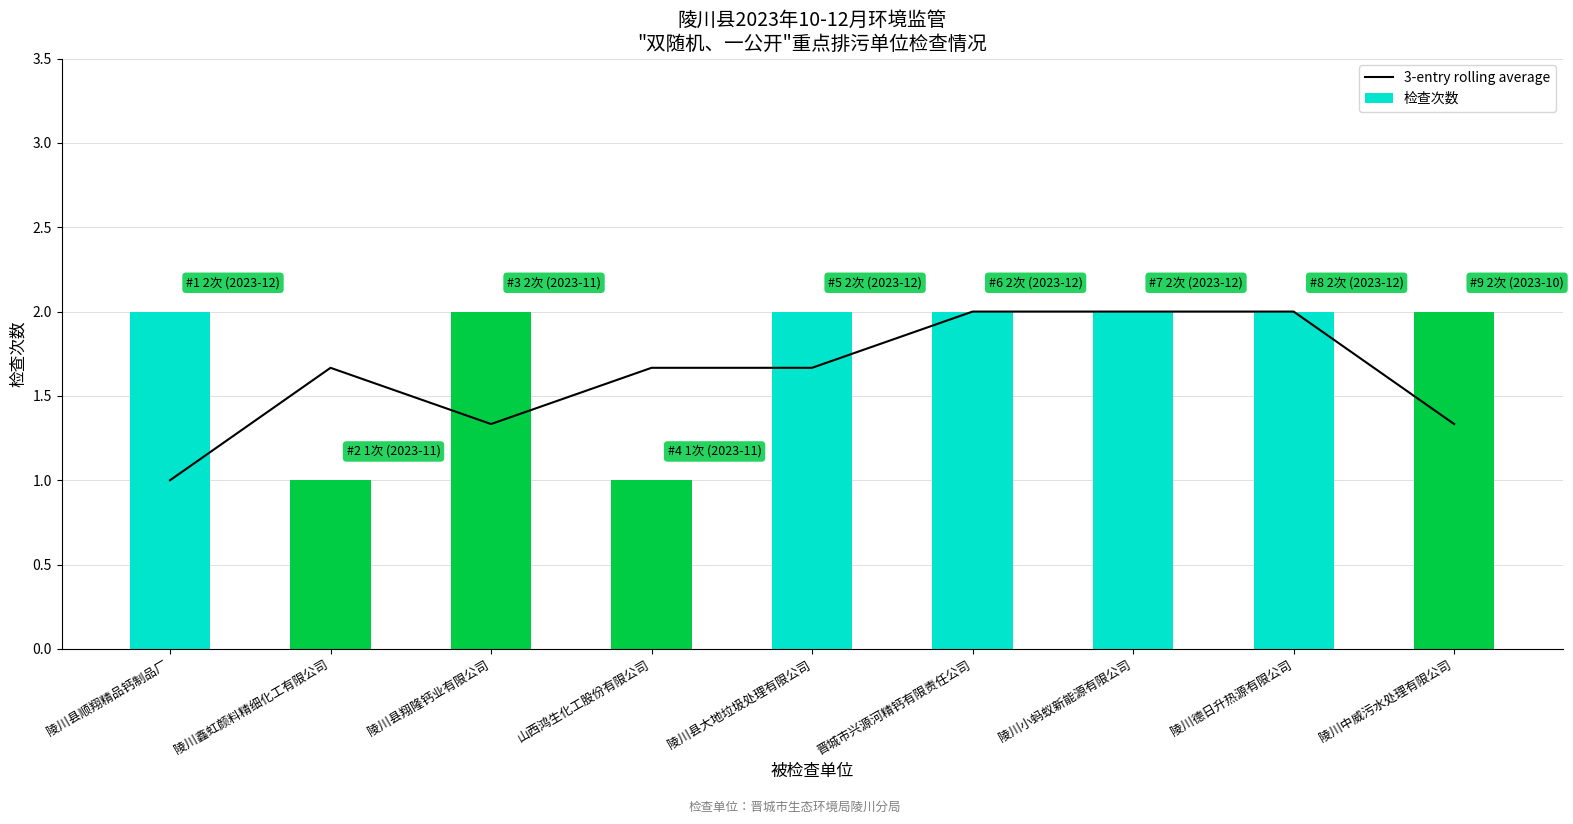

What is the difference between the maximum and minimum values in the 3-entry rolling average series?

1.0